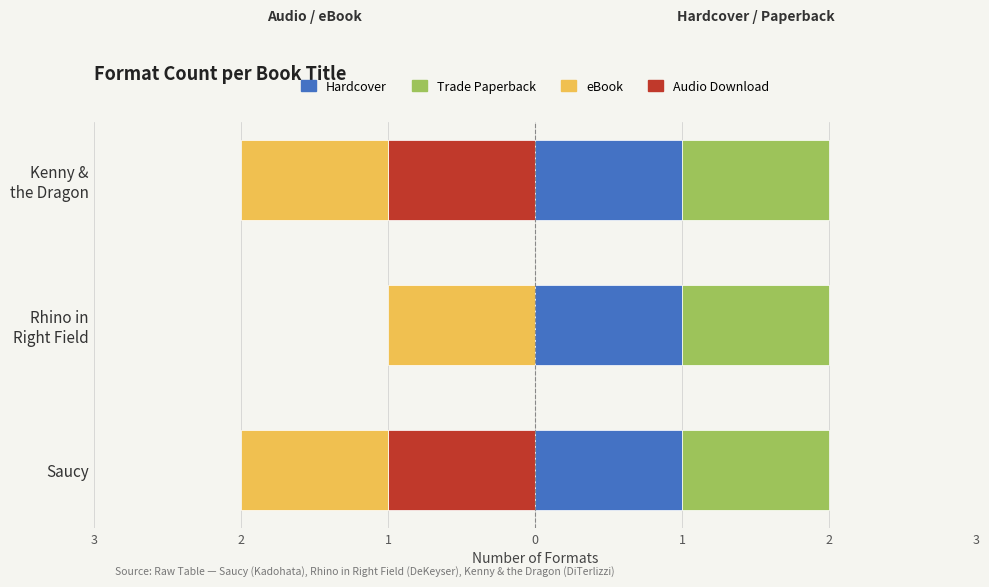

What is the sum of all Audio Download values?

-2.0